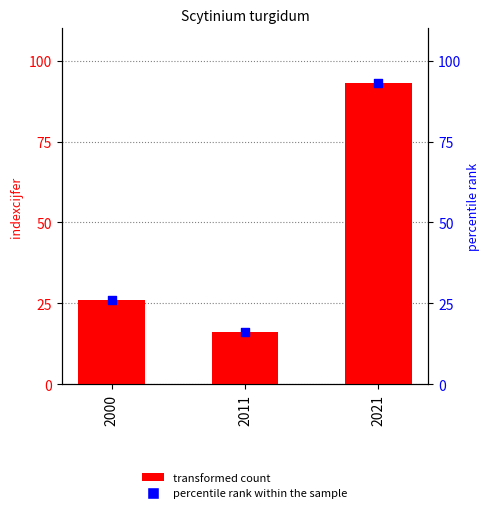

At which category is the sum across all series the highest?

2021